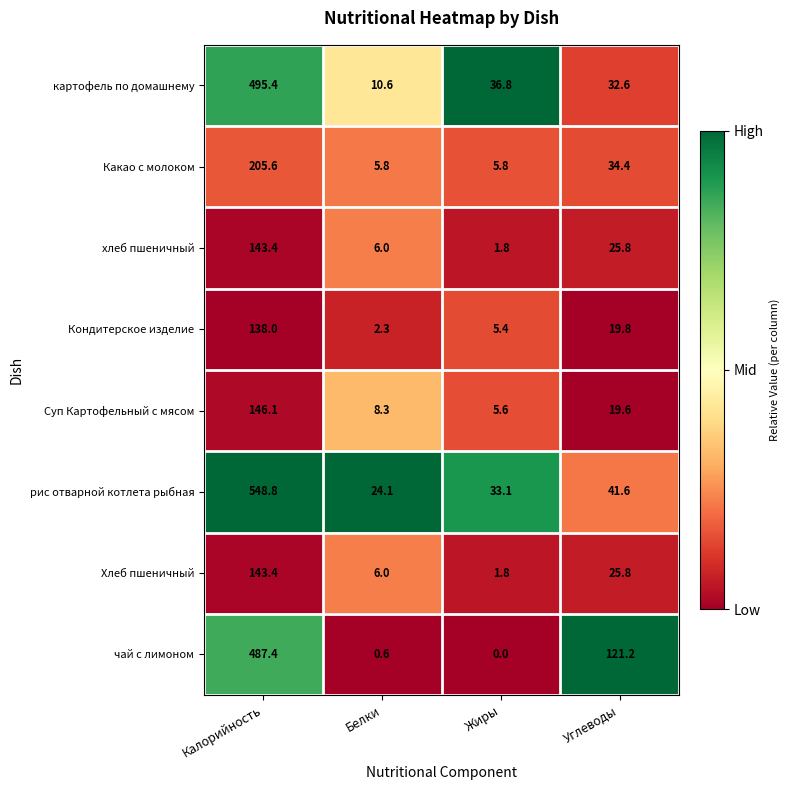

List the labels in order of чай с лимоном value, largest first.

Калорийность, Углеводы, Белки, Жиры